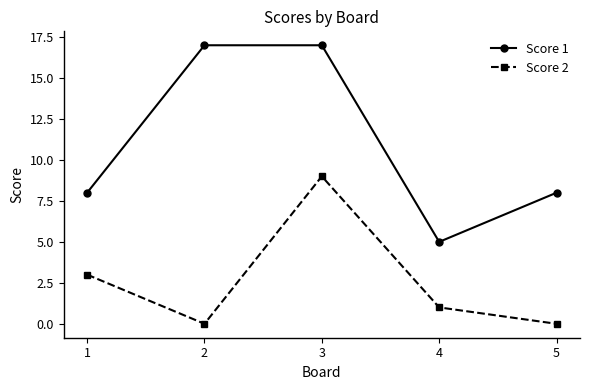

What is the difference between the maximum and second lowest values in the Score 1 series?

9